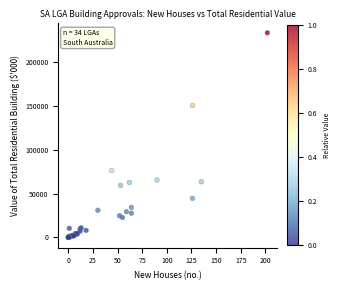

What Y value in the scatter plot is closest to 116954?

150729